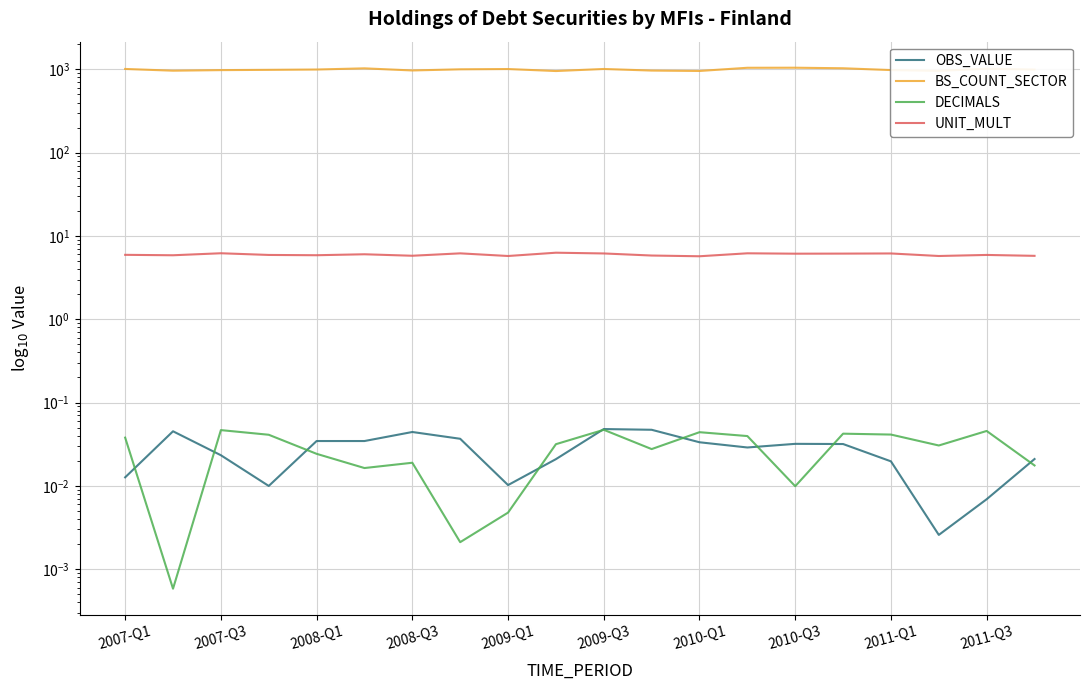

How many lines are shown in the chart?

4